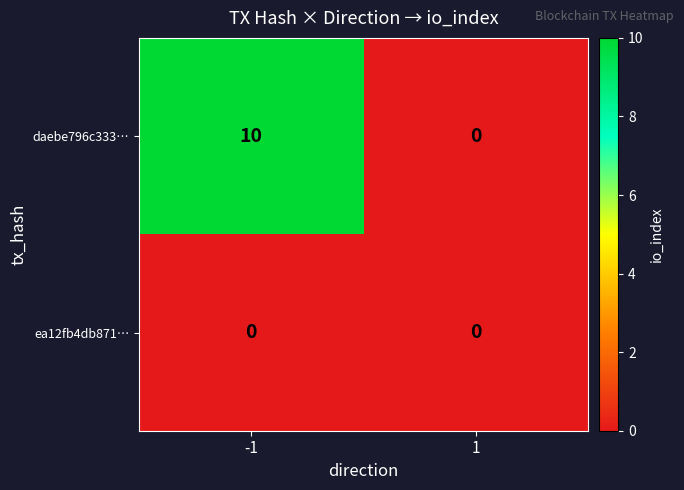

Rank the series by their average value, from lowest to highest.

ea12fb4db871…, daebe796c333…